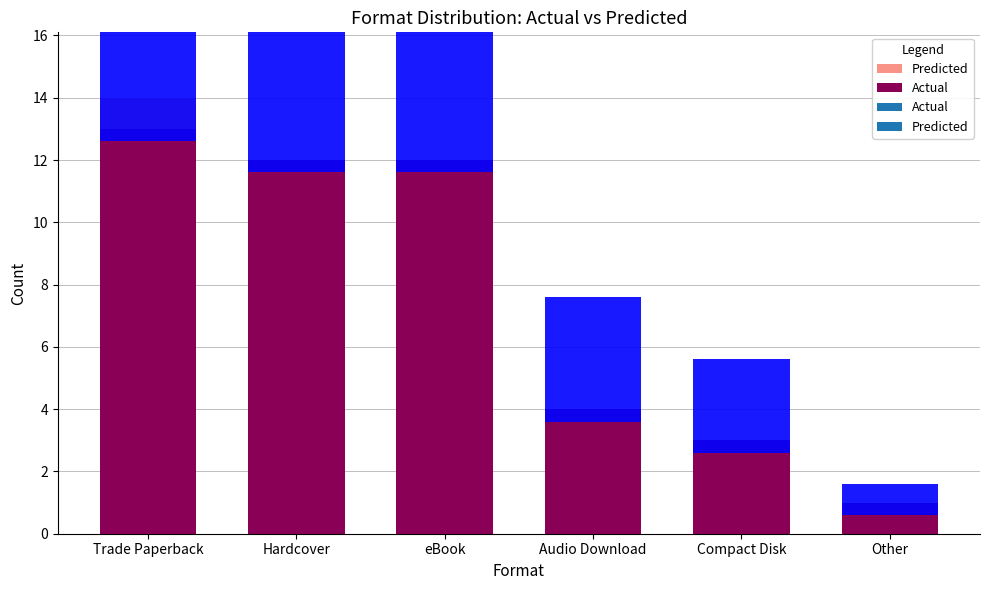

What is the value of the Predicted bar at the 5th from the left?

3